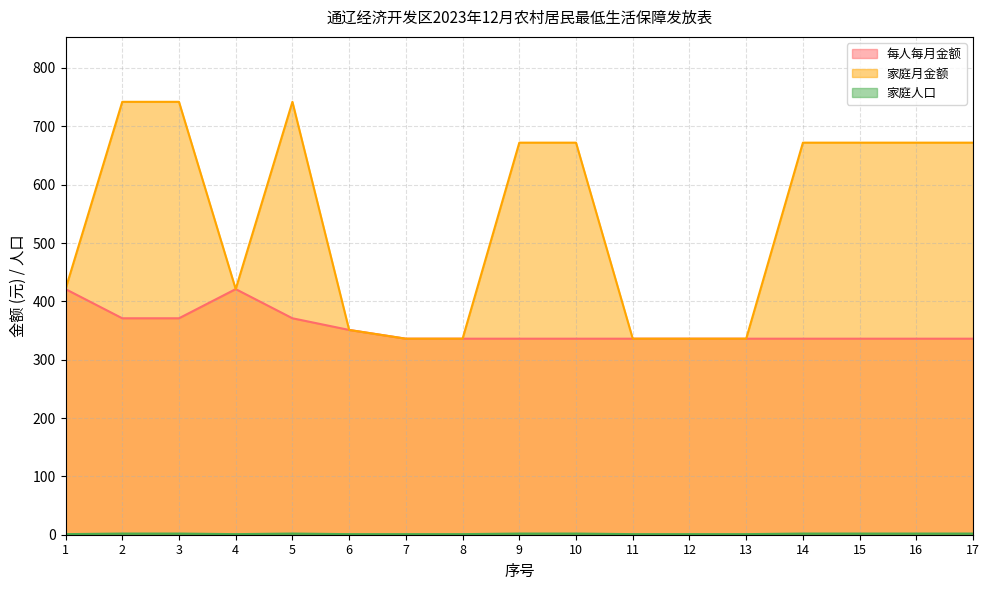

What value does the 家庭人口 series have at 14?

2